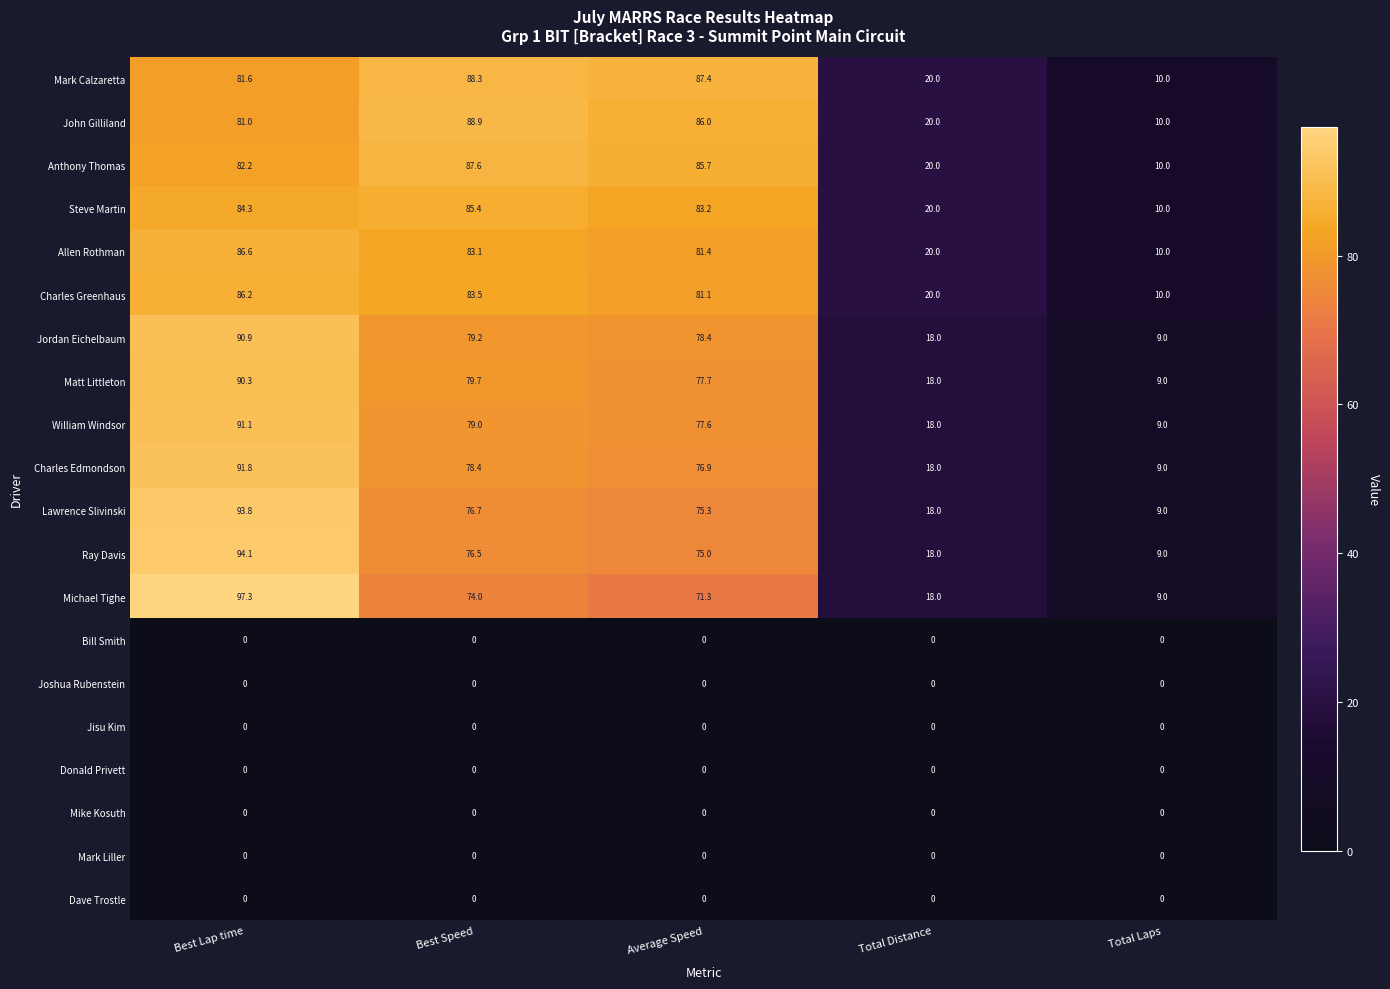

At how many categories does at least one series exceed 87?

3